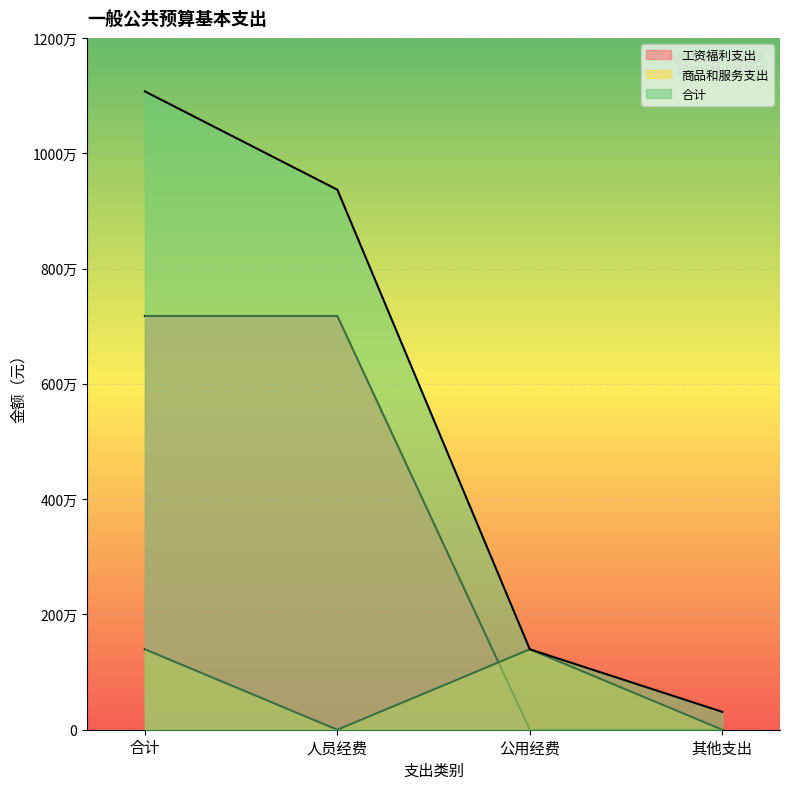

What is the label of the 1st point from the left?

合计